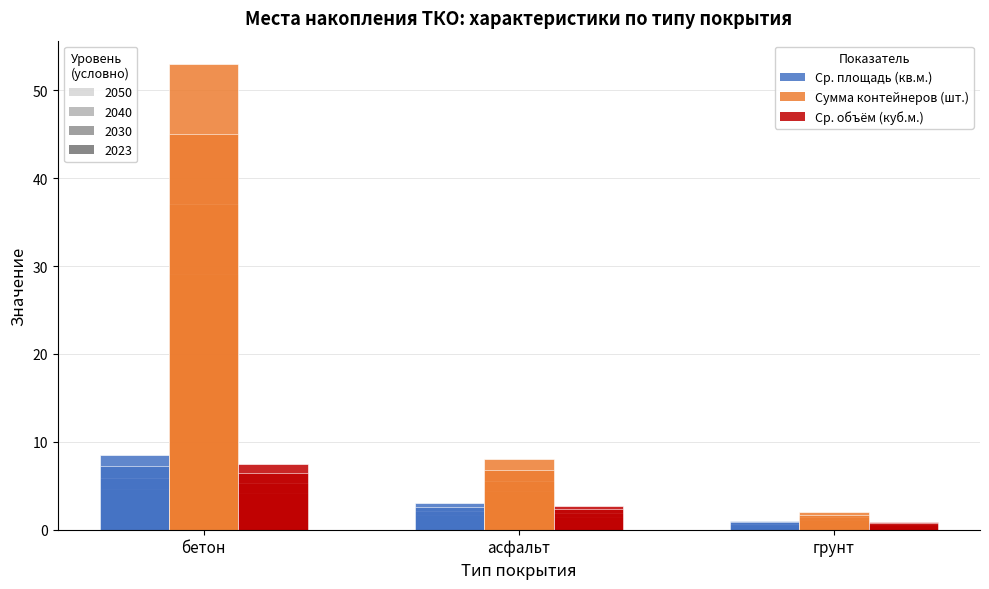

How many data points in Ср. площадь (кв.м.) are less than 3?

1